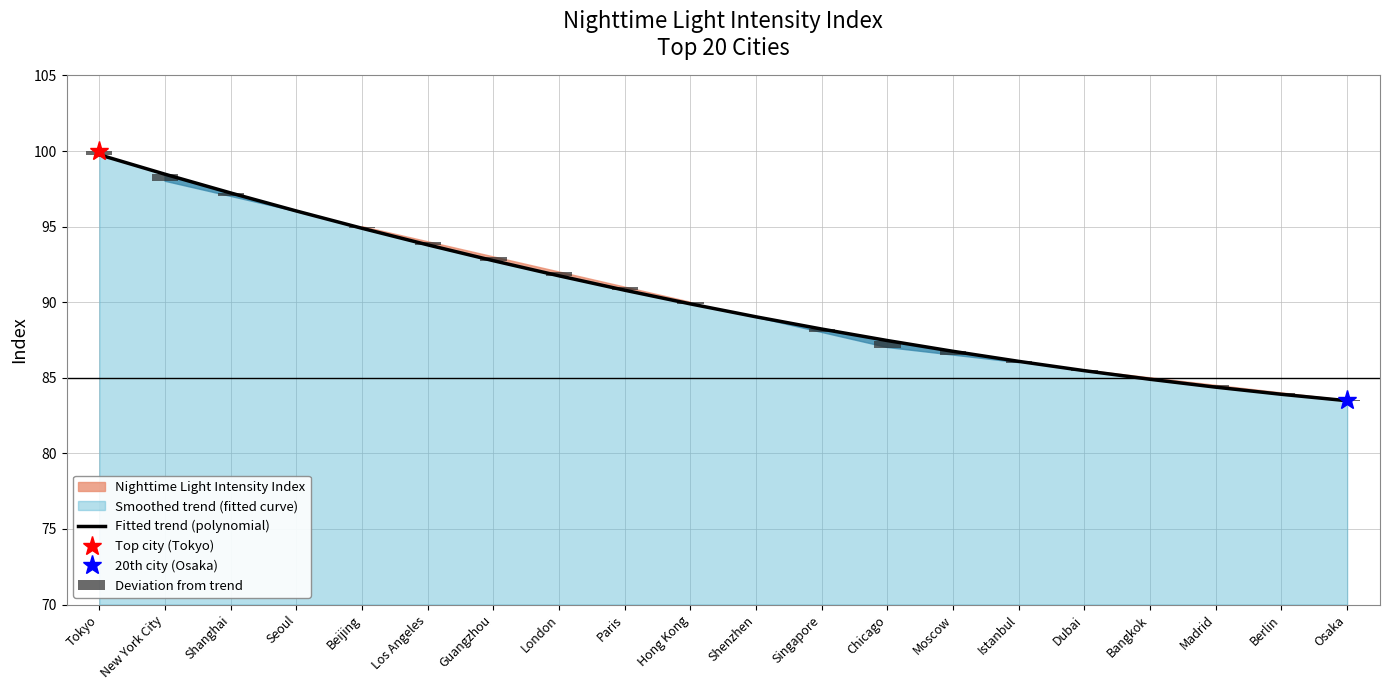

What position from the left is Dubai?

16